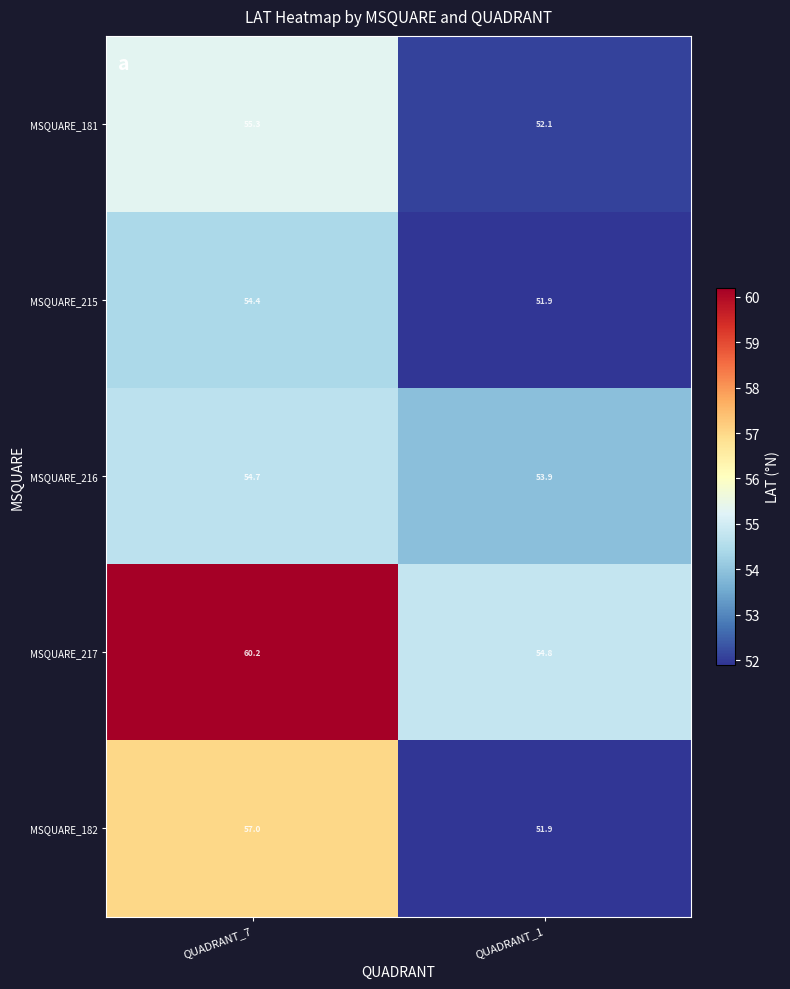

How many categories are shown in the chart?

2